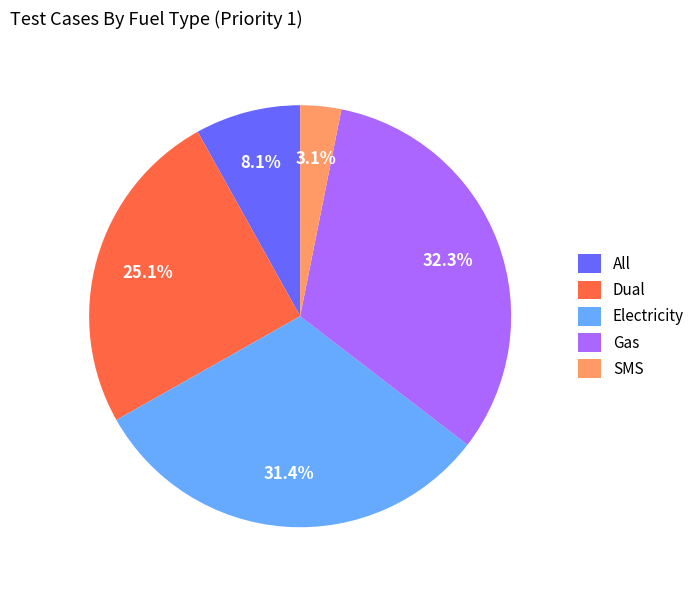

To the nearest percent, what is the difference between the largest and smallest slice percentages?

29%